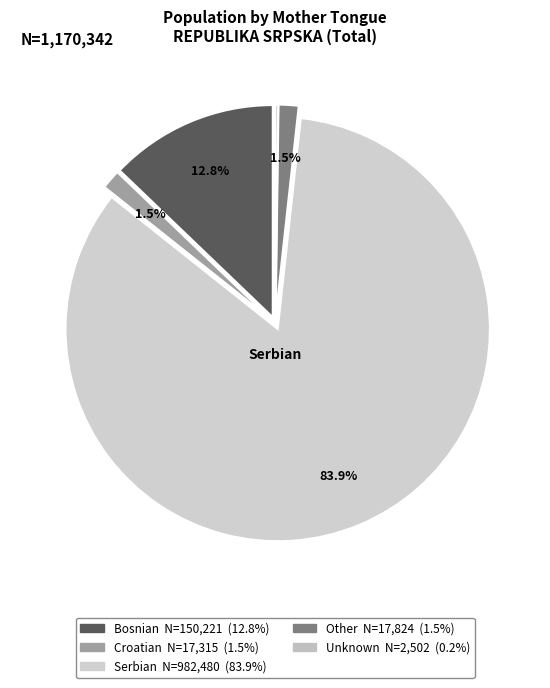

What percentage is NOT represented by Bosnian?

87.2%